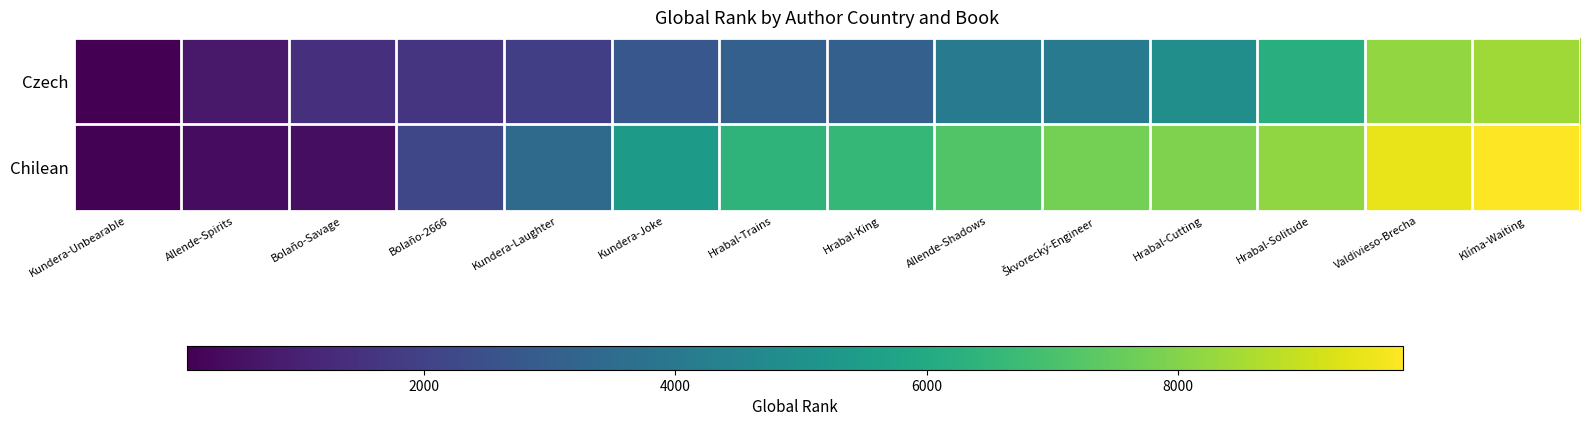

How many series are shown in this chart?

2